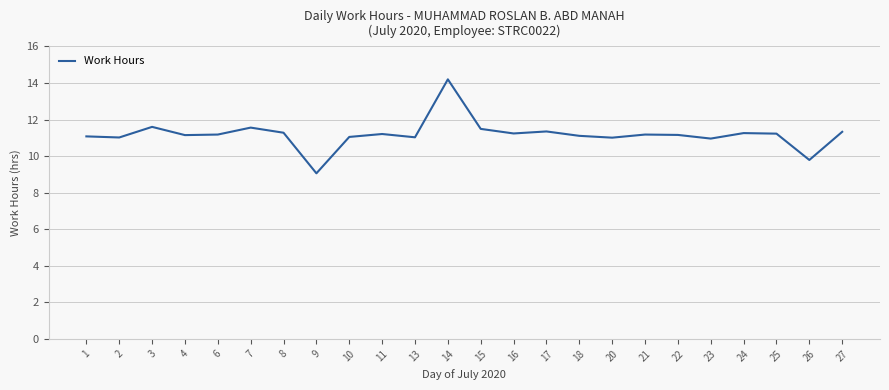

Is this an area chart (filled region under the line)?

No